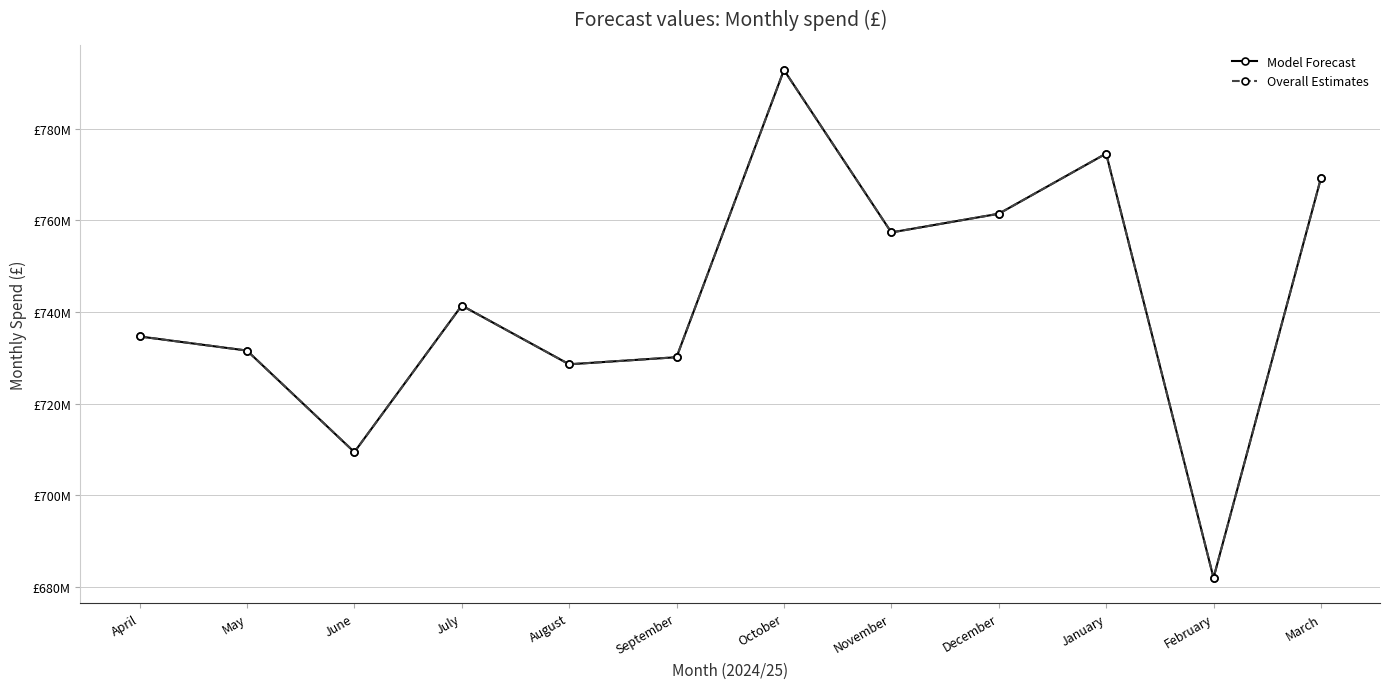

Reading right to left, transcribe all the data shown in this chart.

Model Forecast: 769206995.0	682031350.4	774562590.8	761434450.8	757359077.9	792788593.8	730146960.0	728601252.3	741417625.6	709454107.4	731592241.4	734672690.2
Overall Estimates: 769206995.0	682031350.4	774562590.8	761434450.8	757359077.9	792788593.8	730146960.0	728601252.3	741417625.6	709454107.4	731592241.4	734672690.2